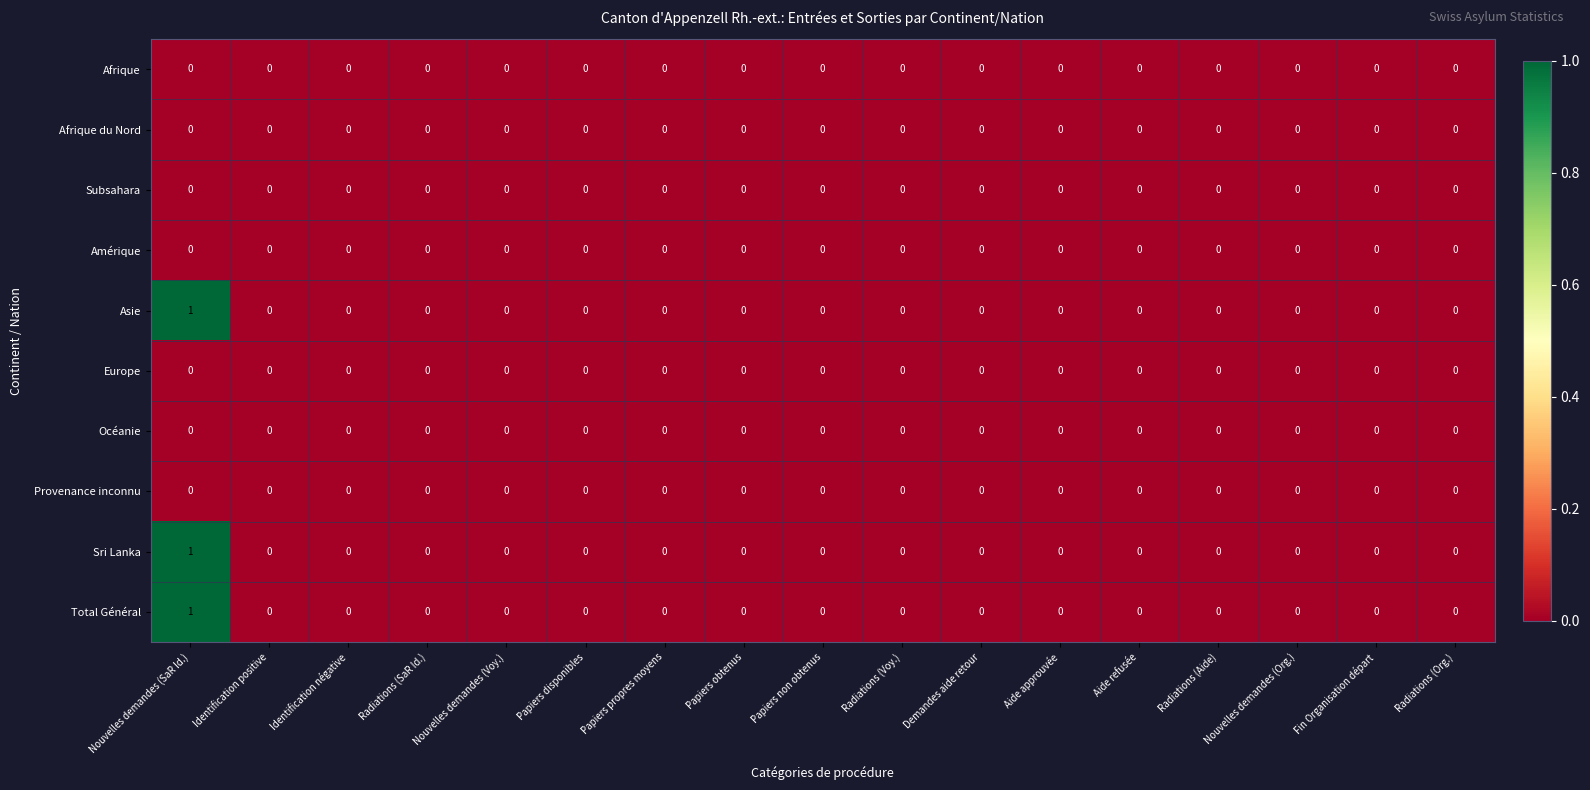

The Total Général series shows 0 at Papiers non obtenus. True or false?

True